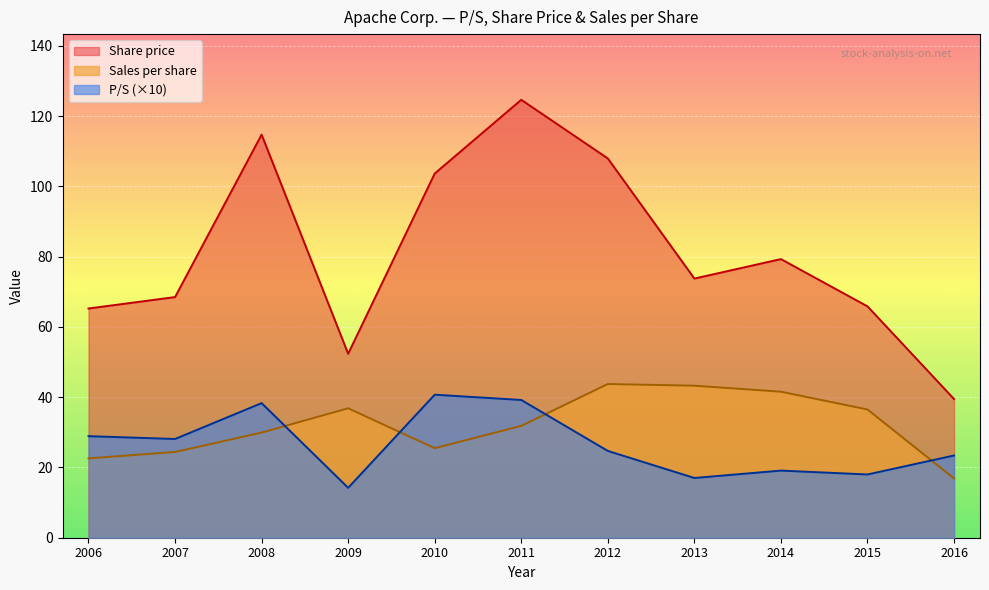

True or false: Sales per share has a value of 75.7 at 2013.

False